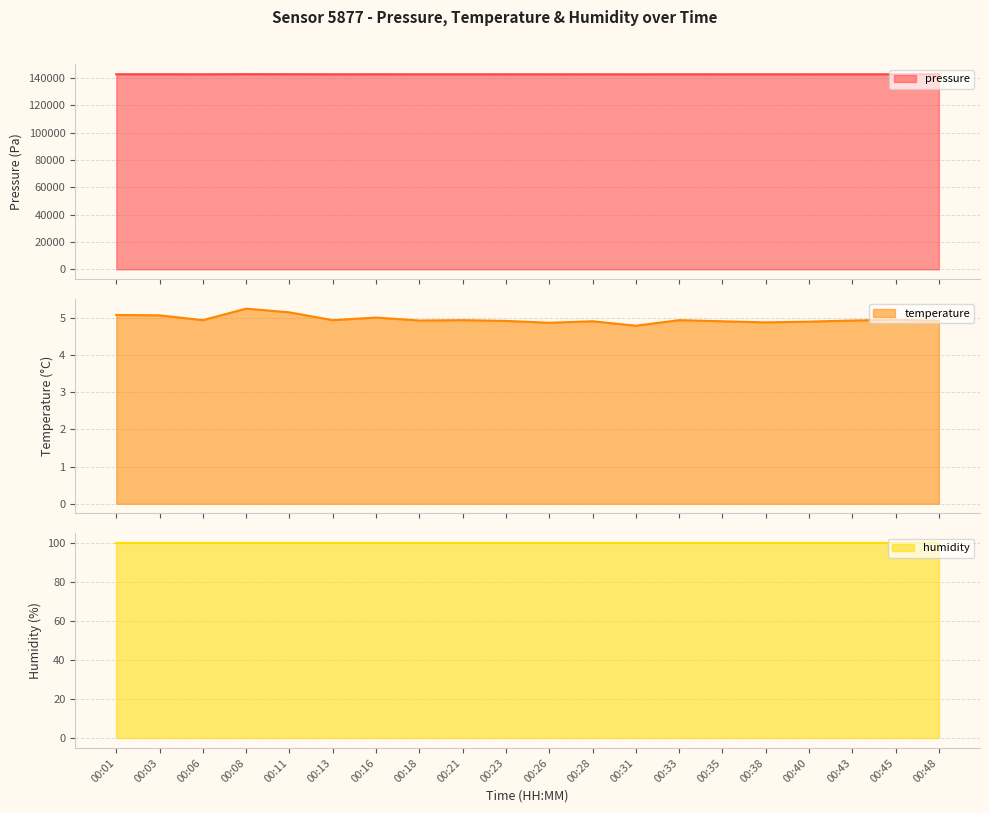

What is the minimum value shown in the chart?

4.8